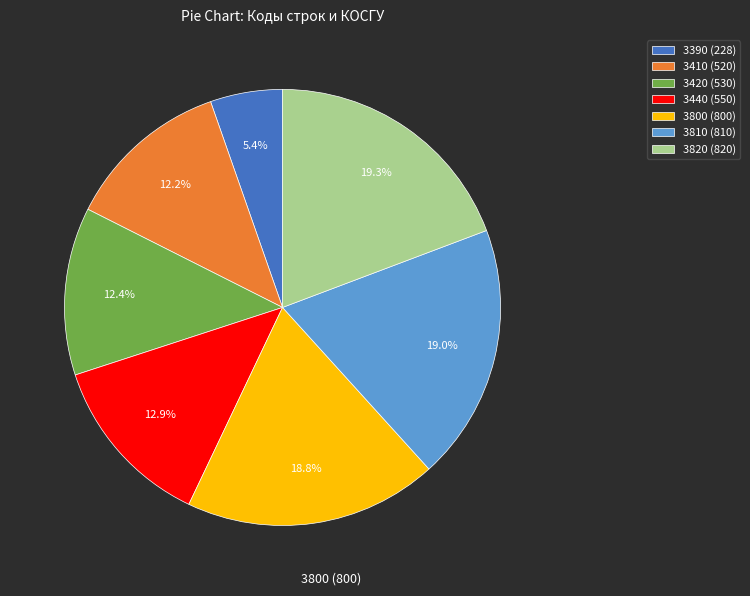

What percentage do 3440 (550) and 3410 (520) together represent?

25.1%